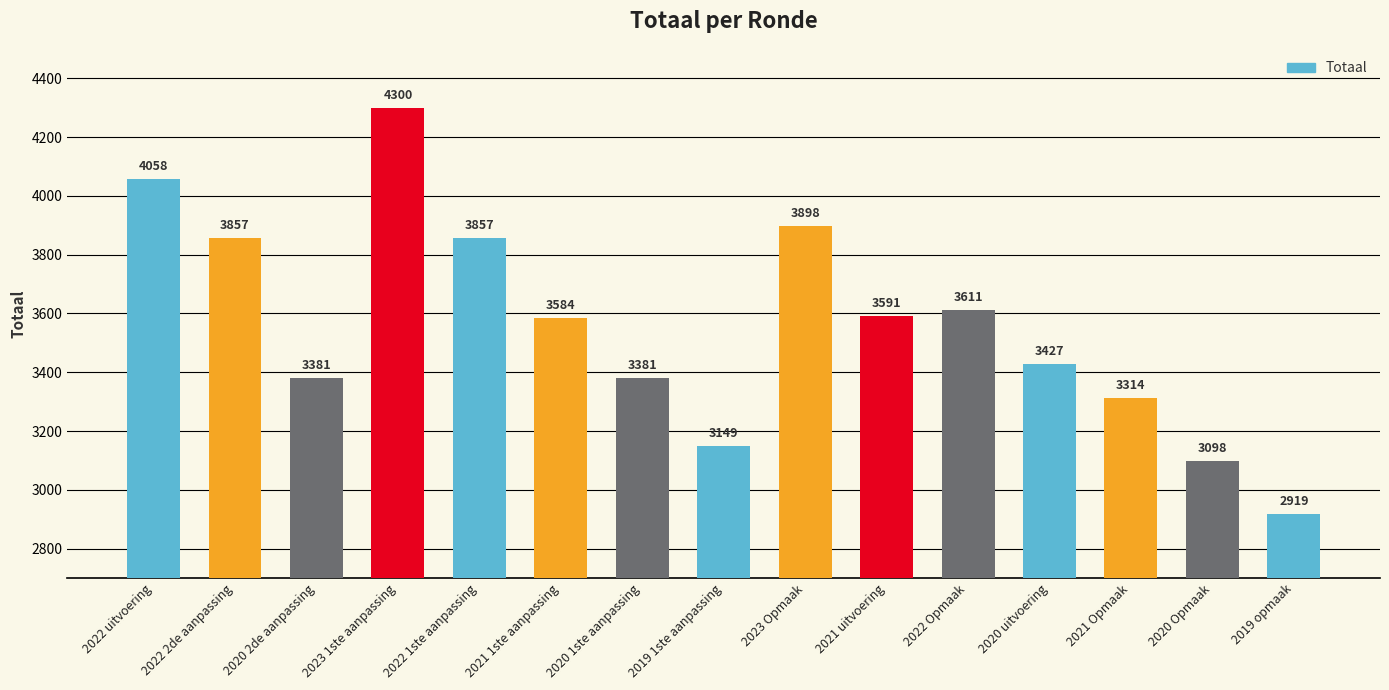

How many data points are less than 3584?

7